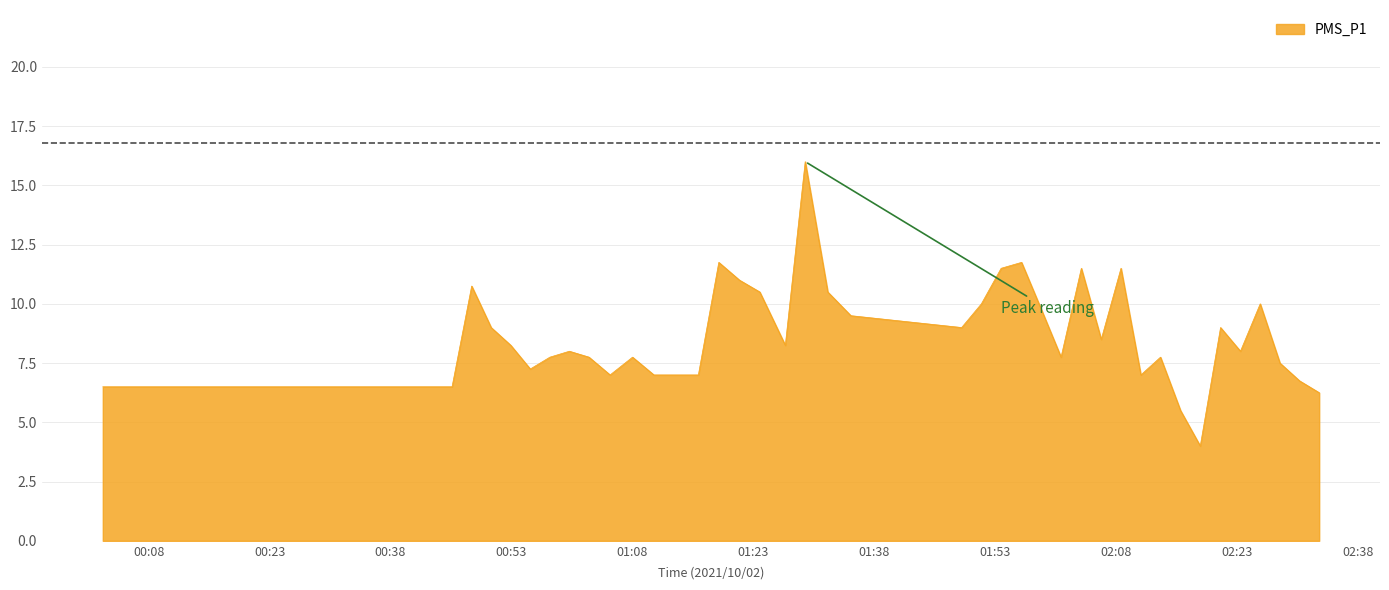

What is the smallest value displayed?

4.0